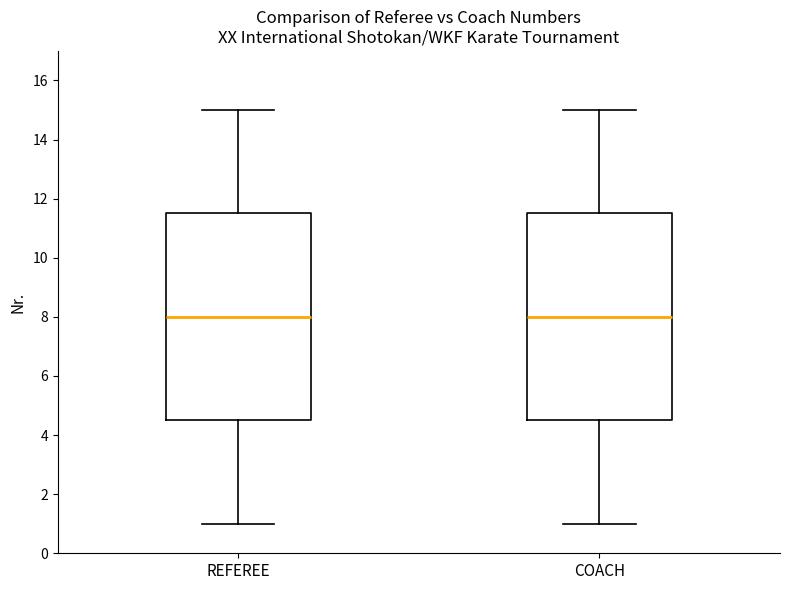

Reading left to right, transcribe this box plot: for each box, give where its median line is, the range the box spans, and where its two whiskers end, as read against the y-axis. The values are not printed on the chart, so give them approximately, as read against the axis.

REFEREE: median 8.0, box 4.6 to 11.6, whiskers 1.0 to 15.0
COACH: median 8.0, box 4.6 to 11.6, whiskers 1.0 to 15.0